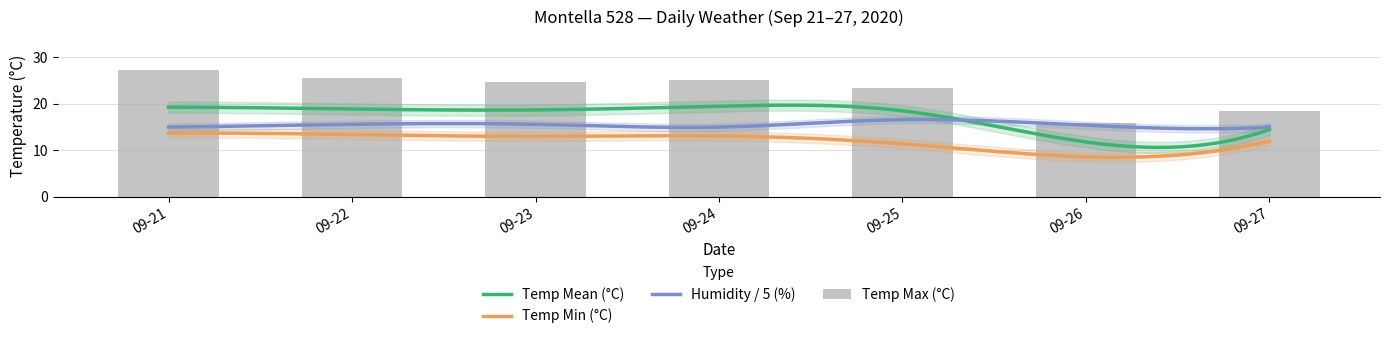

Is the value of Temp Max (°C) at 2020-09-23 greater than the value of Temp Min (°C) at 2020-09-21?

Yes